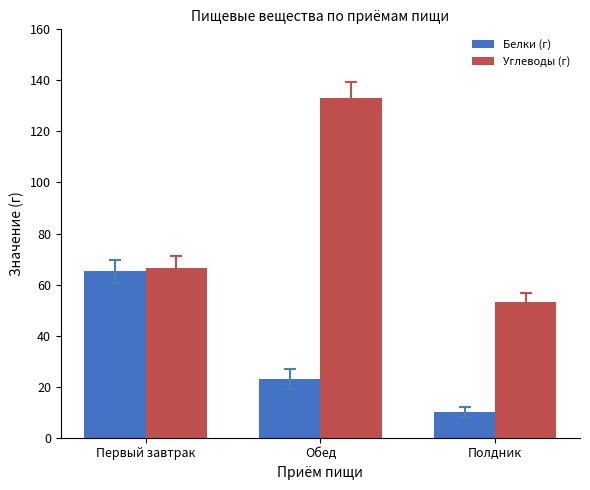

Count the number of data series in this chart.

2